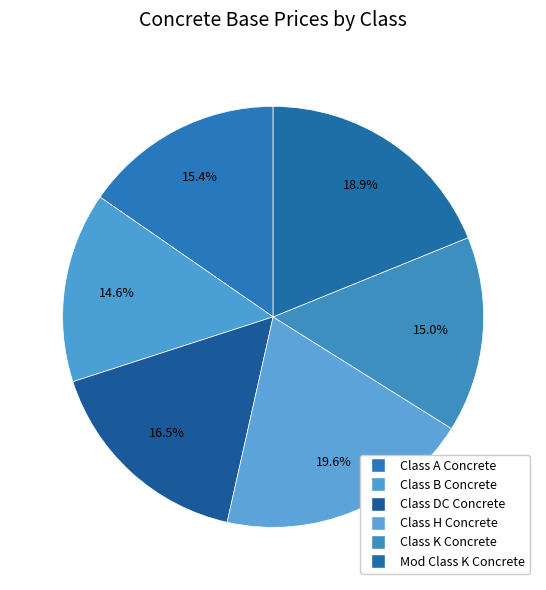

Count the number of slices in the pie.

6